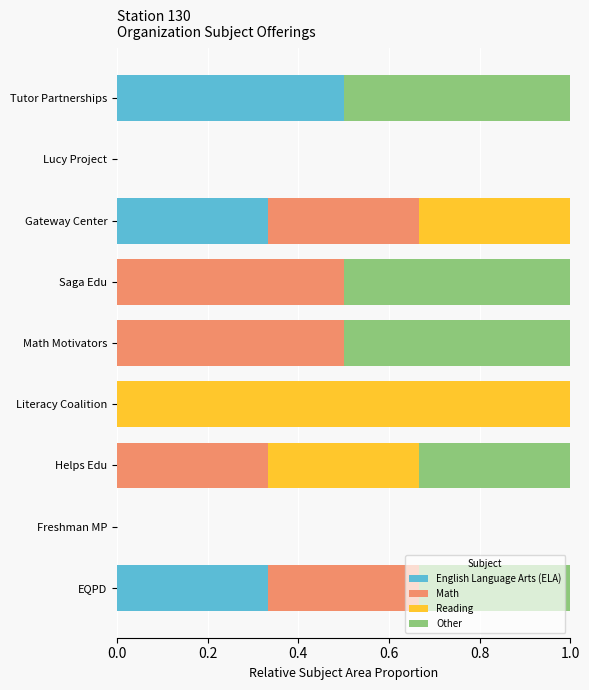

At which label does English Language Arts (ELA) reach its peak?

Tutor Partnerships